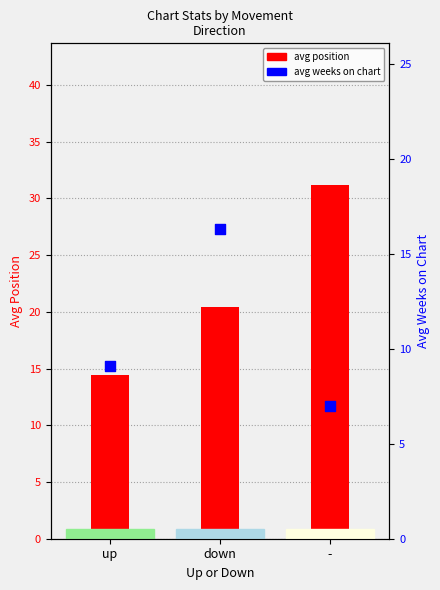

Is the value of avg weeks on chart at - greater than the value of avg position at down?

No